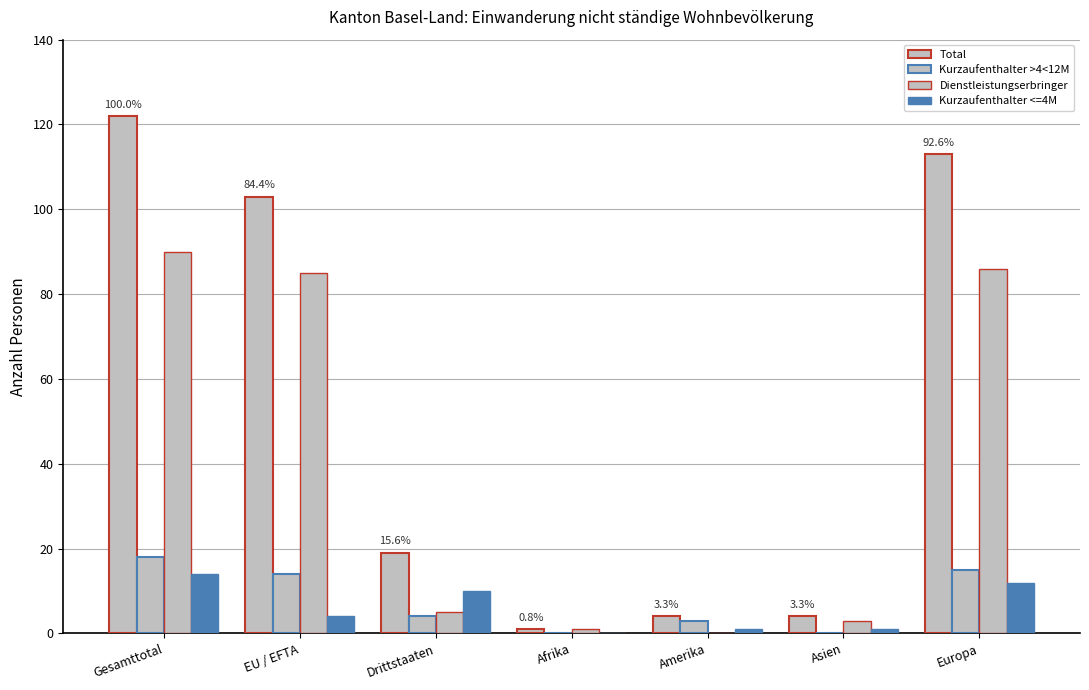

How many series are shown in this chart?

4